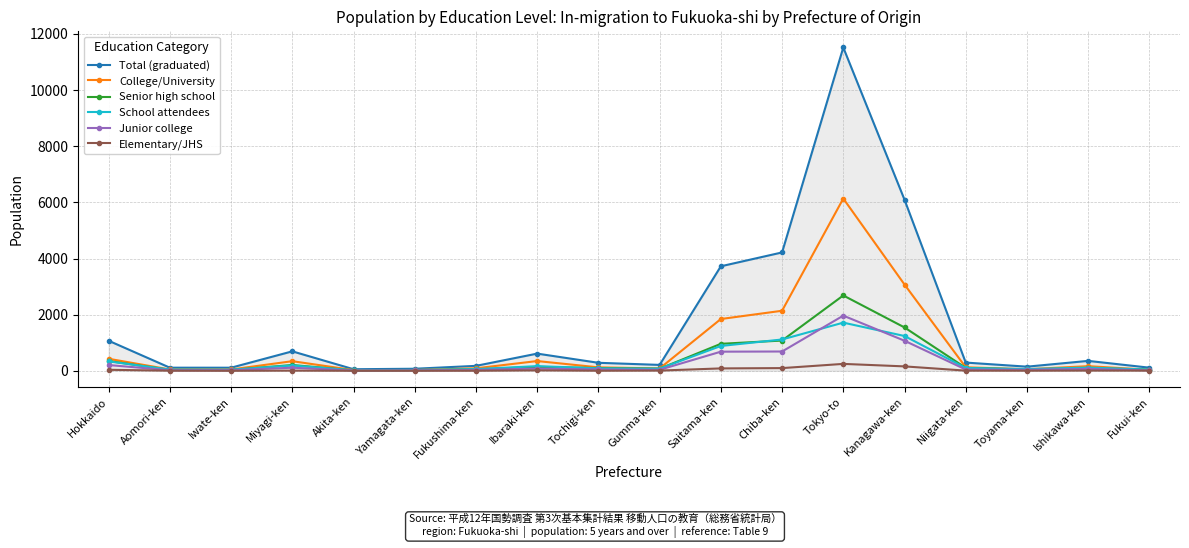

What is the spread (max minus min) of values at Kanagawa-ken?

5936